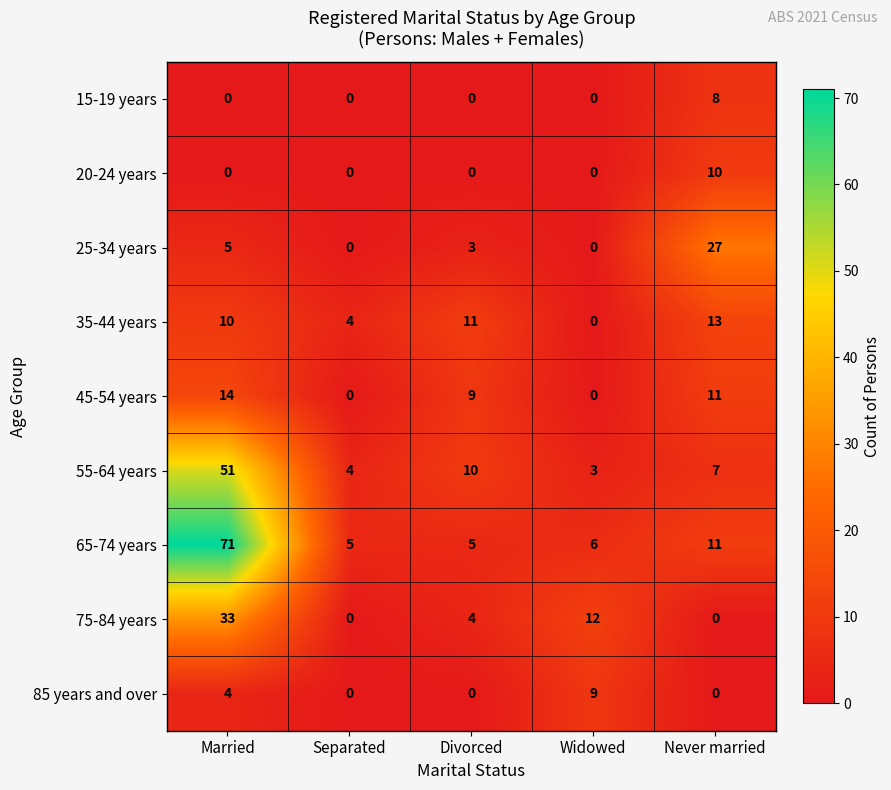

Count the number of categories in the chart.

5